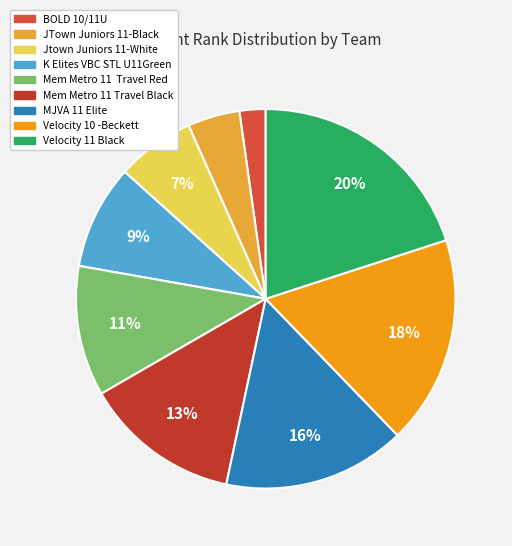

Count the number of slices in the pie.

9